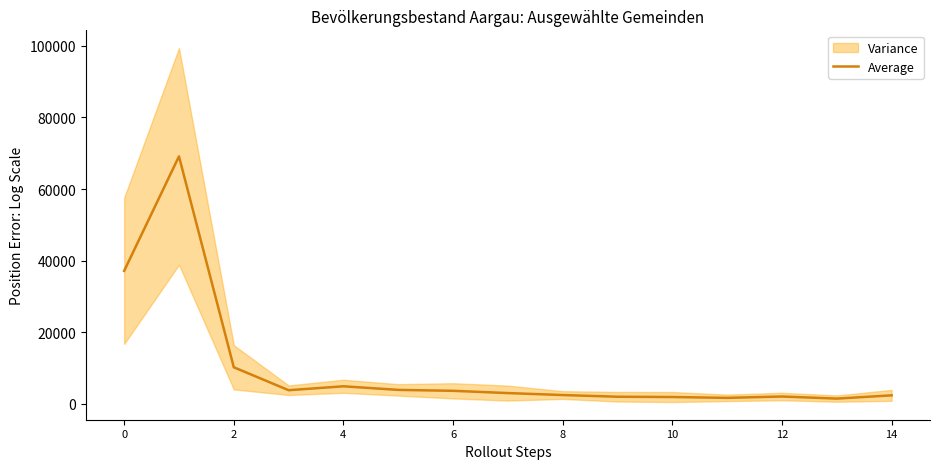

True or false: there are more than 2 points higher than both neighbors.

True